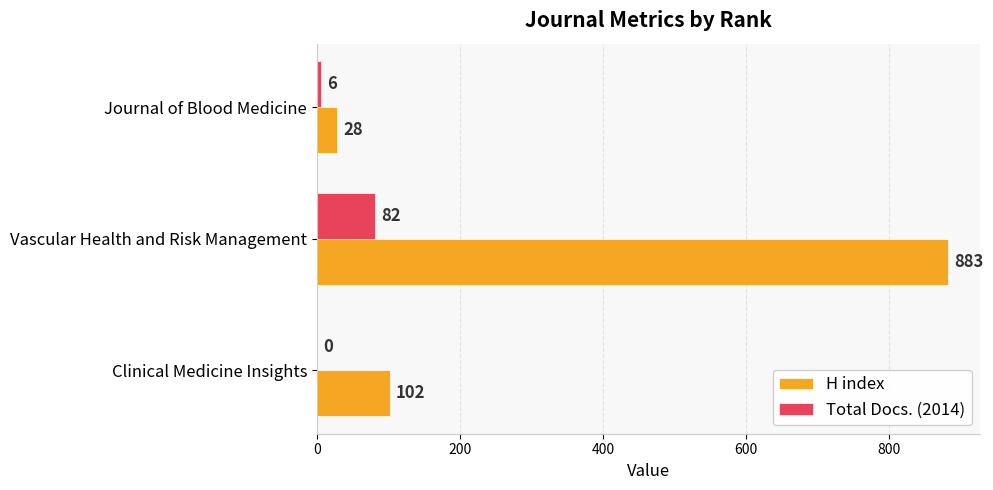

At which category is the sum across all series the highest?

Vascular Health and Risk Management